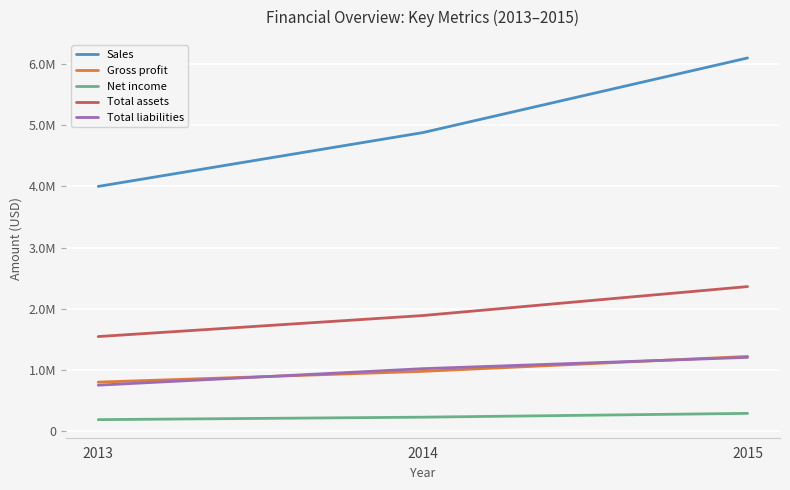

At which label is Sales closest to 5050000?

2014